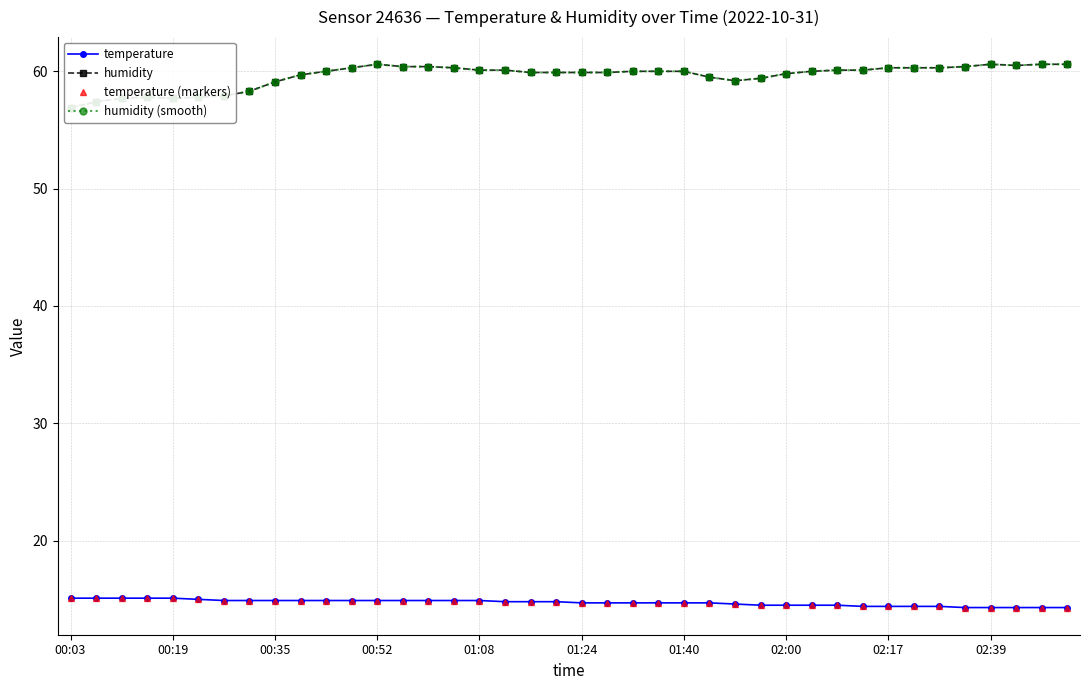

True or false: temperature and temperature (markers) cross at least once.

False